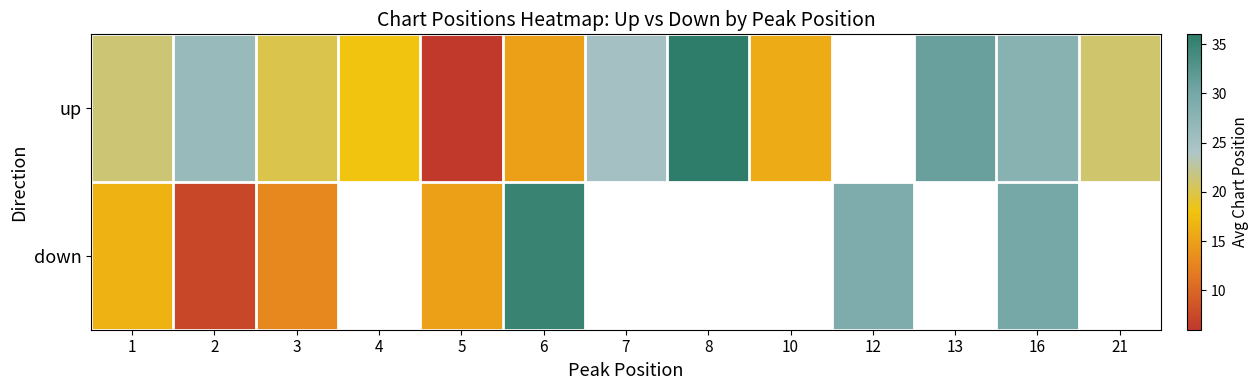

How many data points in up are less than 21?

5